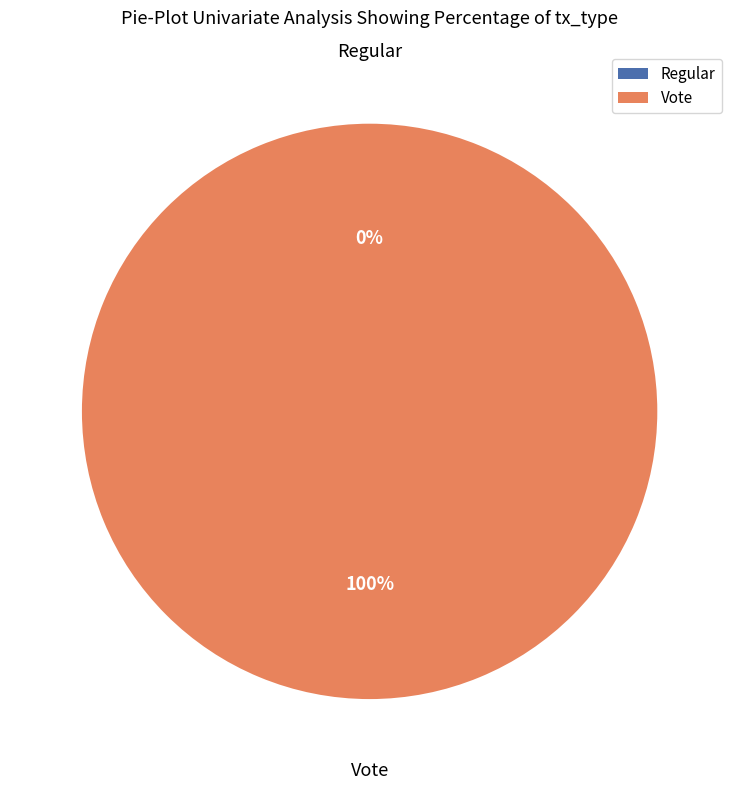

Which slice is the largest?

Vote